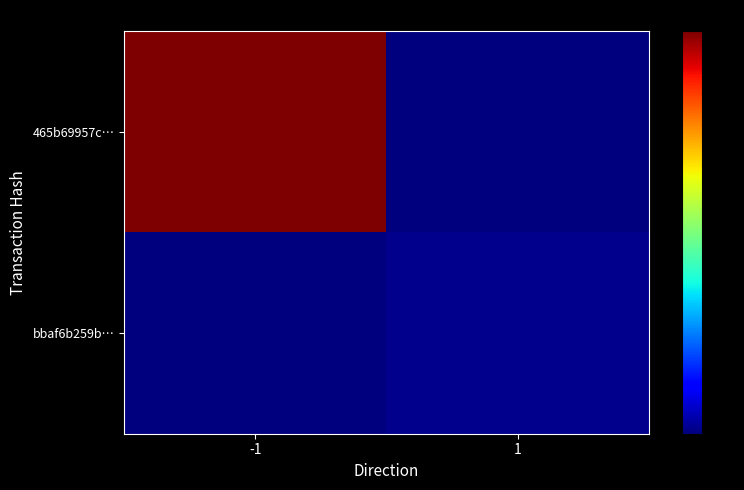

At which category is the sum across all series the highest?

-1